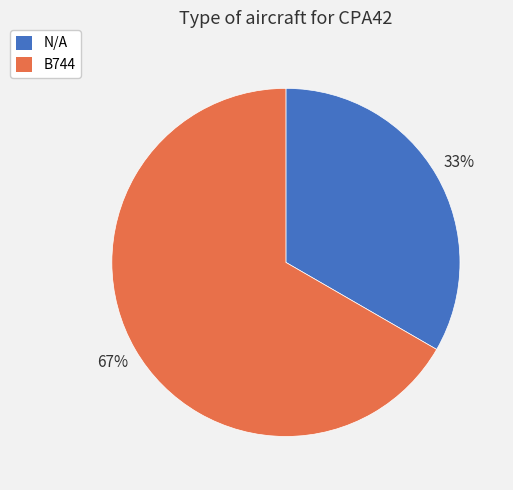

Is there a majority slice in this chart?

Yes